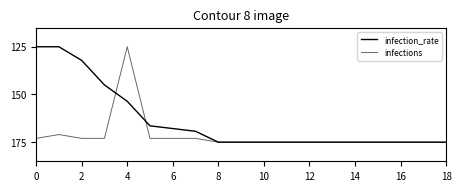

Rank the series by their maximum value, from lowest to highest.

infection_rate, infections